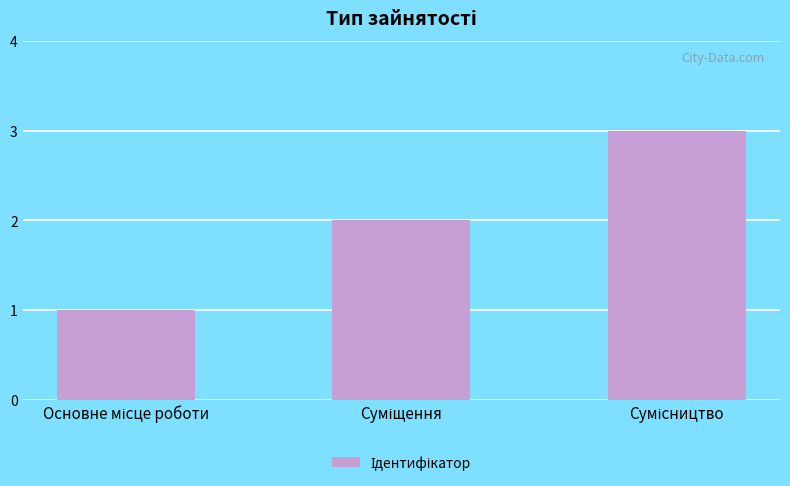

What is the greatest value displayed?

3